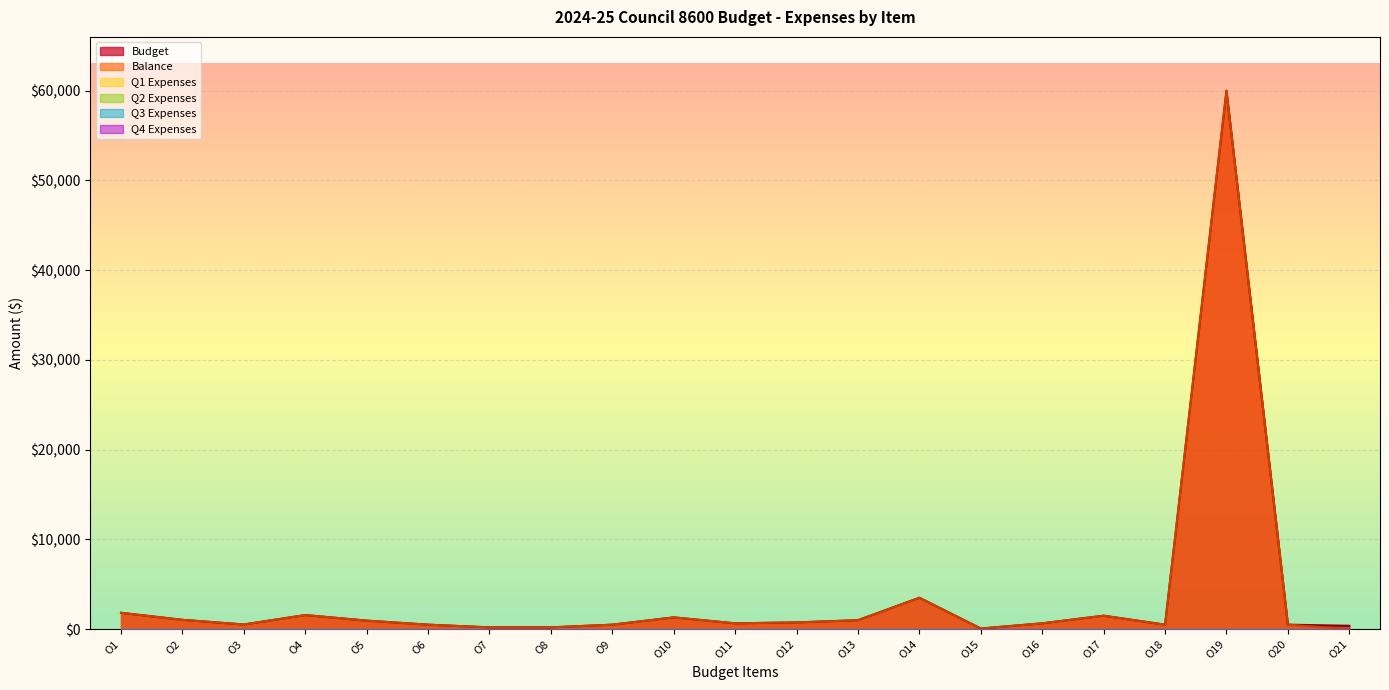

Reading right to left, extract all data points from this chart.

Budget: 375.0	500.0	60000.0	500.0	1500.0	650.0	70.0	3500.0	1000.0	750.0	650.0	1312.5	500.0	200.0	200.0	500.0	950.0	1572.0	520.0	1040.0	1820.0
Balance: 0.0	500.0	60000.0	500.0	1500.0	650.0	70.0	3500.0	1000.0	750.0	650.0	1312.5	500.0	200.0	200.0	500.0	950.0	1572.0	520.0	1040.0	1820.0
Q1 Expenses: 0.0	0.0	0.0	0.0	0.0	0.0	0.0	0.0	0.0	0.0	0.0	0.0	0.0	0.0	0.0	0.0	0.0	0.0	0.0	0.0	0.0
Q2 Expenses: 0.0	0.0	0.0	0.0	0.0	0.0	0.0	0.0	0.0	0.0	0.0	0.0	0.0	0.0	0.0	0.0	0.0	0.0	0.0	0.0	0.0
Q3 Expenses: 0.0	0.0	0.0	0.0	0.0	0.0	0.0	0.0	0.0	0.0	0.0	0.0	0.0	0.0	0.0	0.0	0.0	0.0	0.0	0.0	0.0
Q4 Expenses: 0.0	0.0	0.0	0.0	0.0	0.0	0.0	0.0	0.0	0.0	0.0	0.0	0.0	0.0	0.0	0.0	0.0	0.0	0.0	0.0	0.0